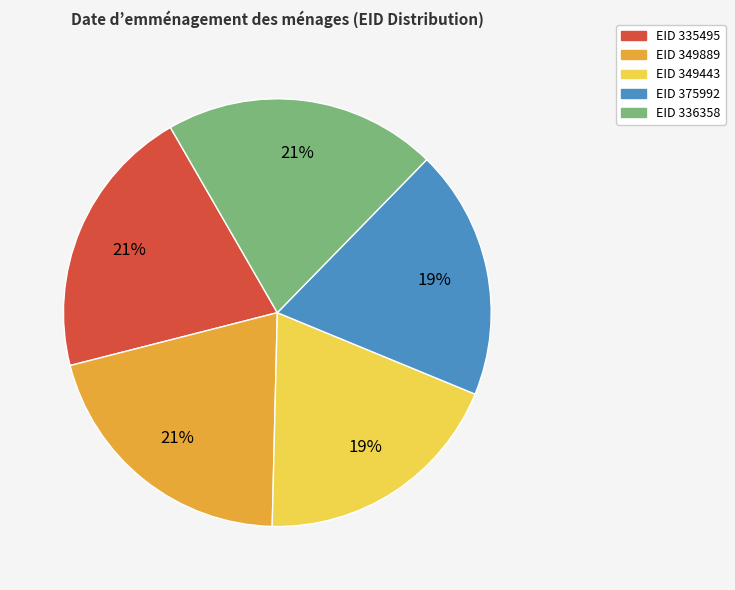

Is there any slice that represents more than half of the pie?

No